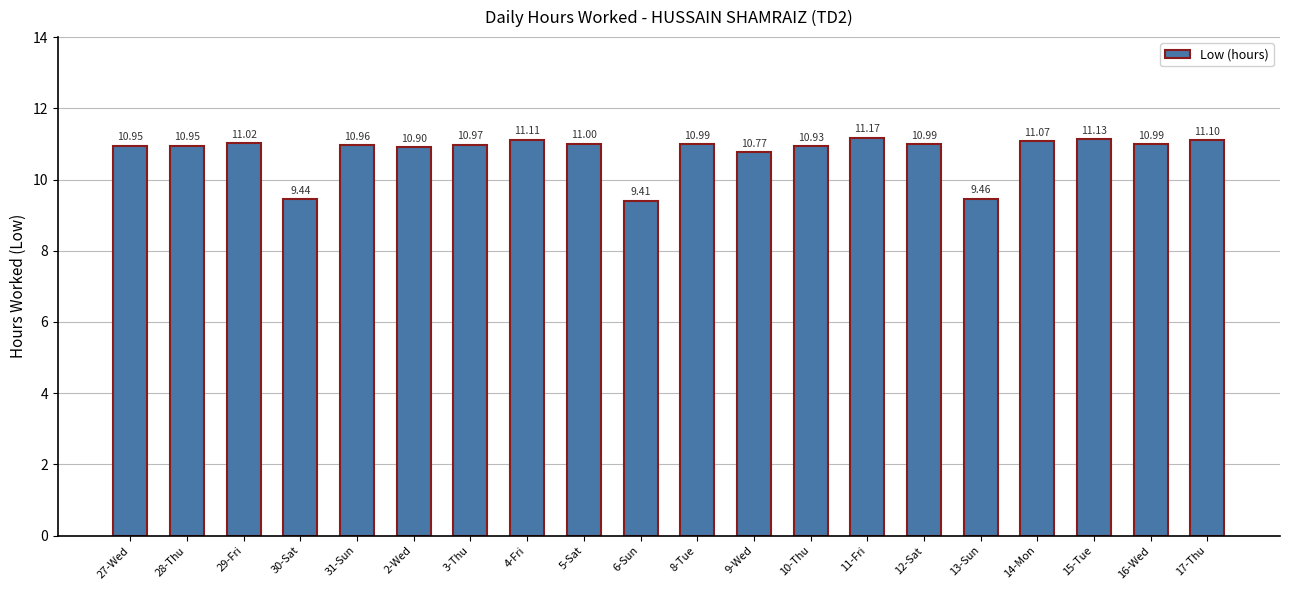

What is the sum of the values at 29-Fri and 13-Sun?

20.5